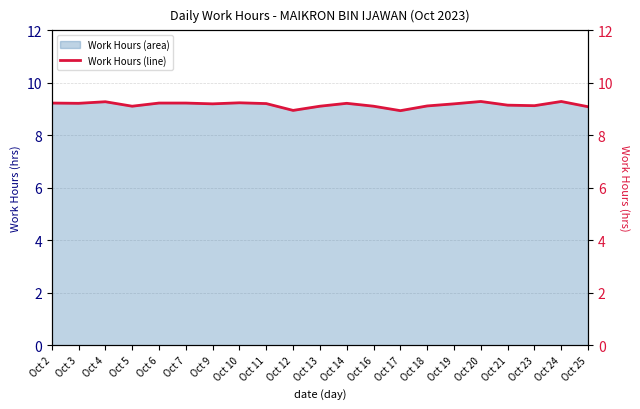

Which category has the highest value across all series?

Oct 20